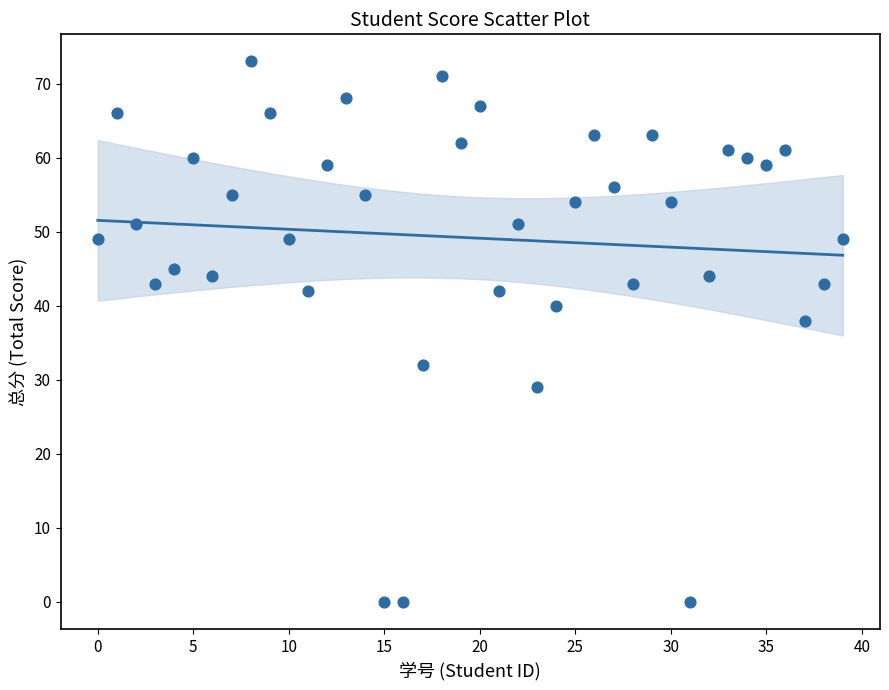

What Y value in the scatter plot is closest to 36?

38